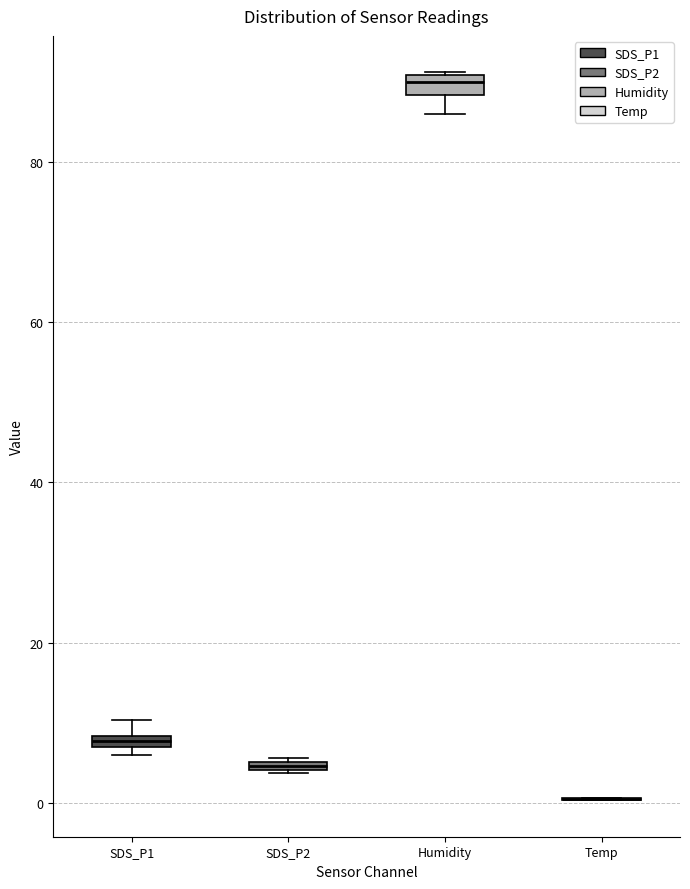

Where does the lower whisker of the box for Humidity end on the y-axis? The values are not printed on the chart, so give them approximately, as read against the axis.

86